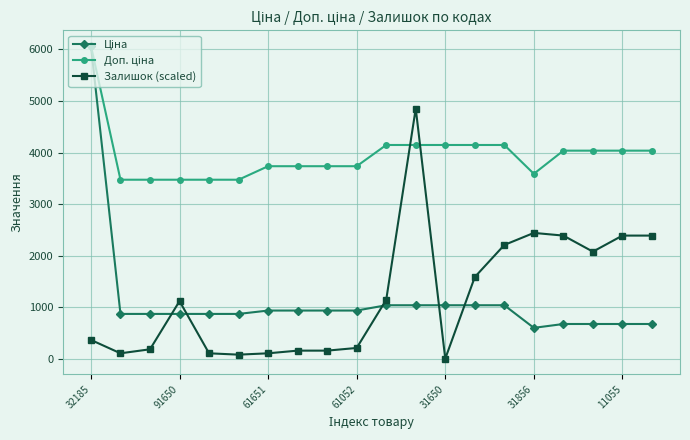

What is the greatest value displayed?

6067.2